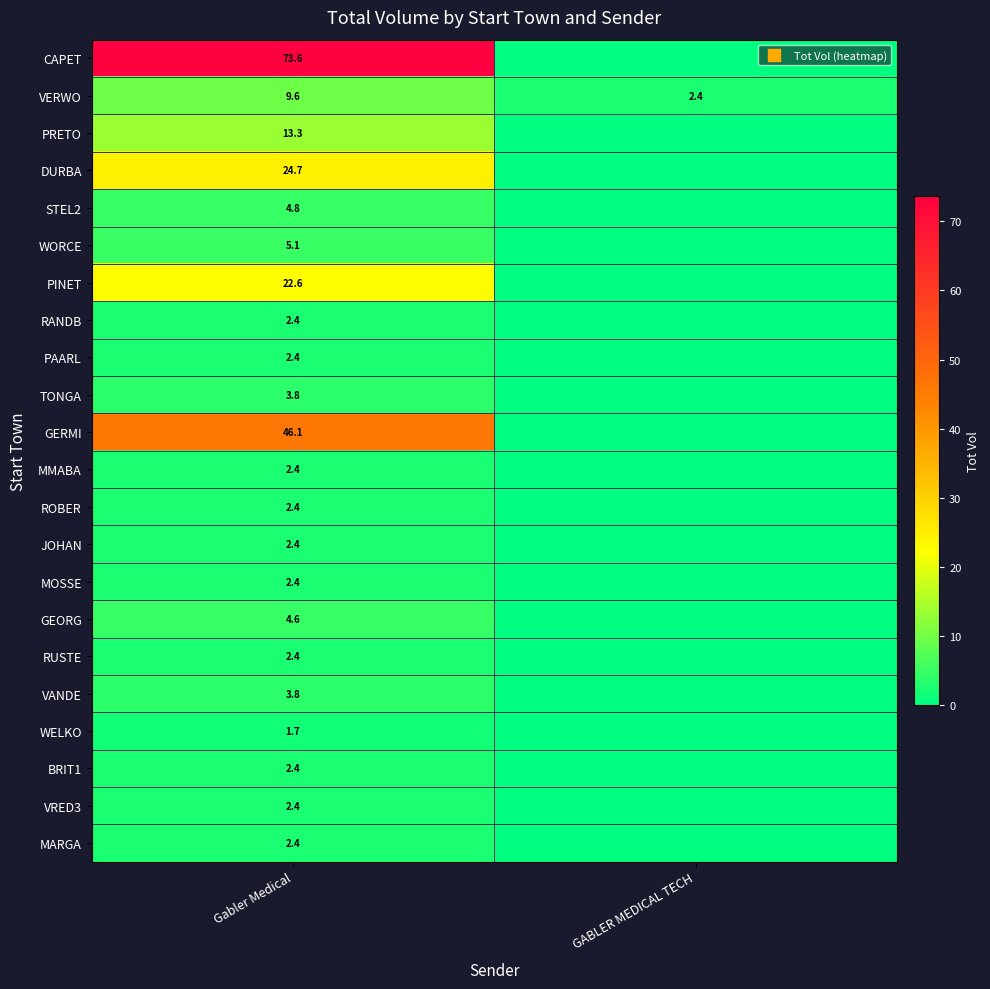

At how many categories does at least one series exceed 52?

1